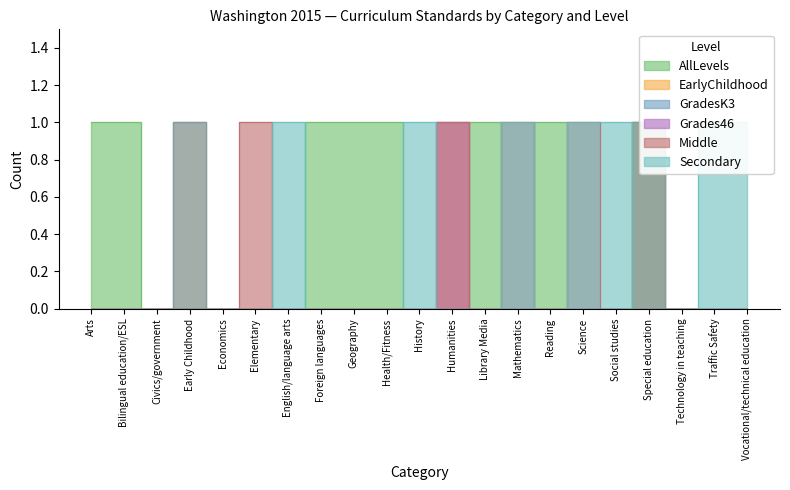

How many lines are shown in the chart?

6